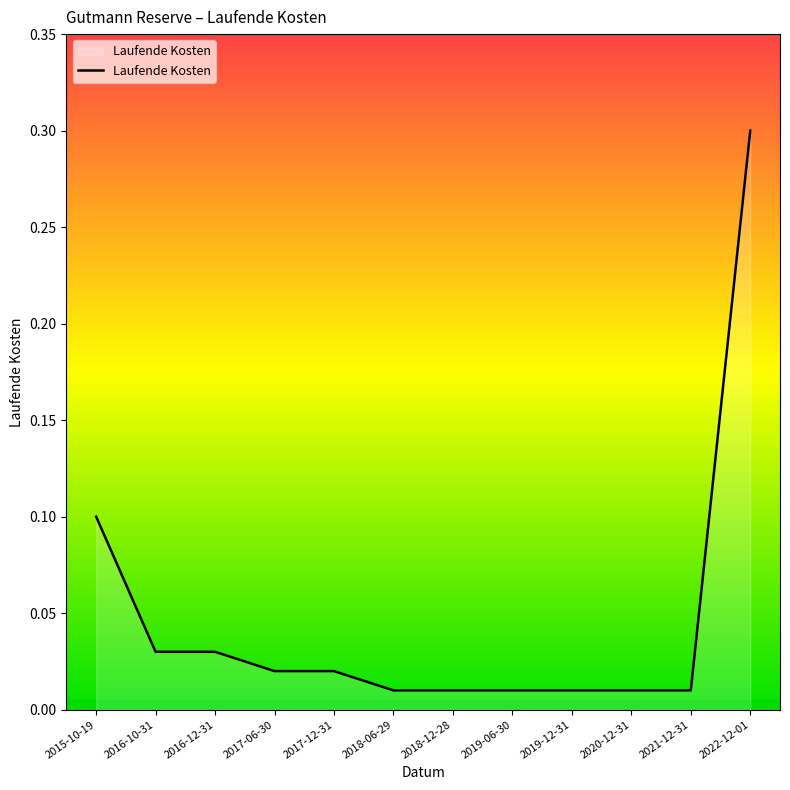

What is the difference between the values at 2022-12-01 and 2017-12-31?

0.3